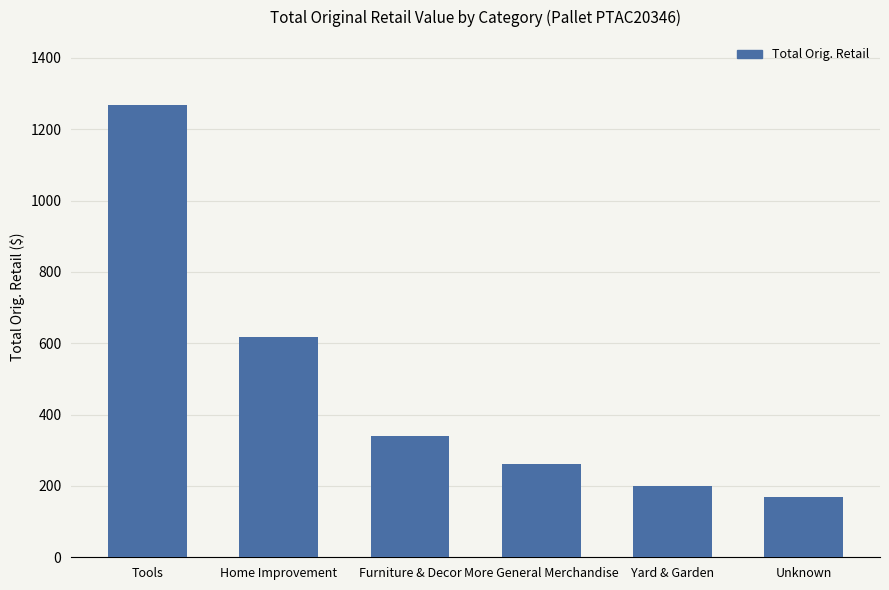

Read the value at Unknown.

170.0